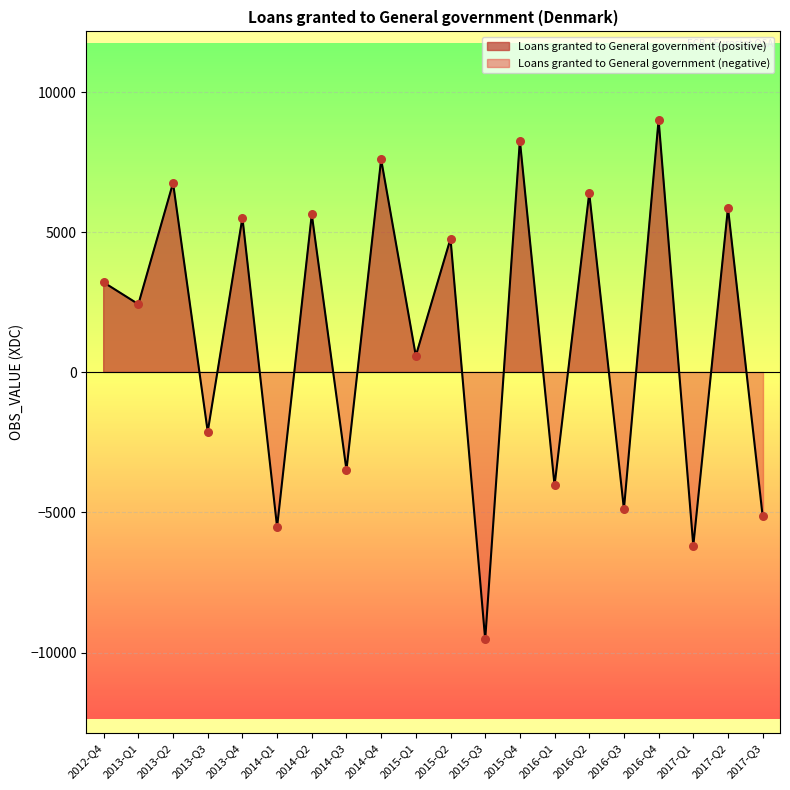

What is the ratio of the value at 2016-Q2 to the value at 2013-Q4?

1.2